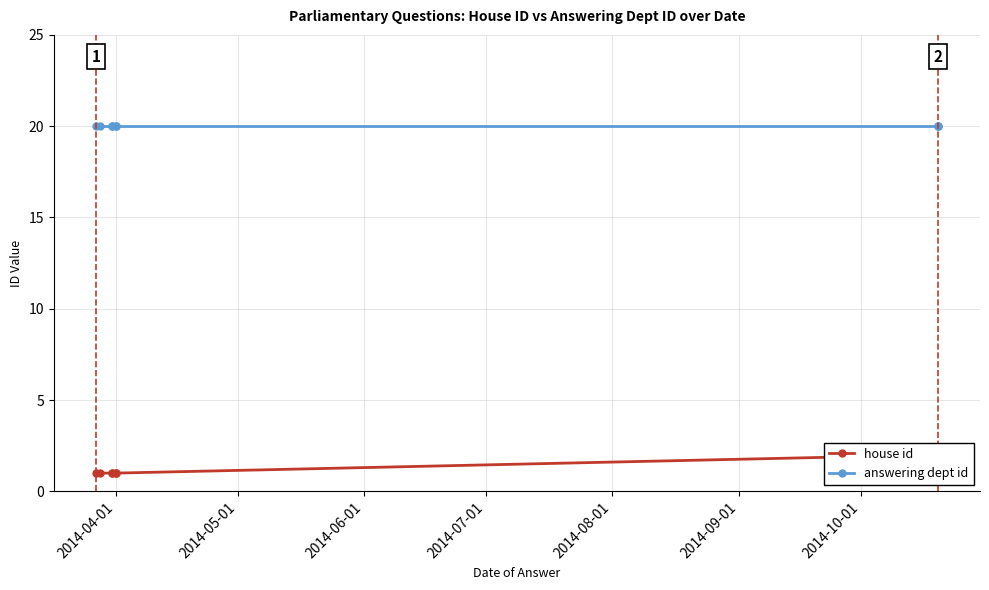

Rank the series at 2014-04-01 from highest to lowest value.

answering dept id, house id